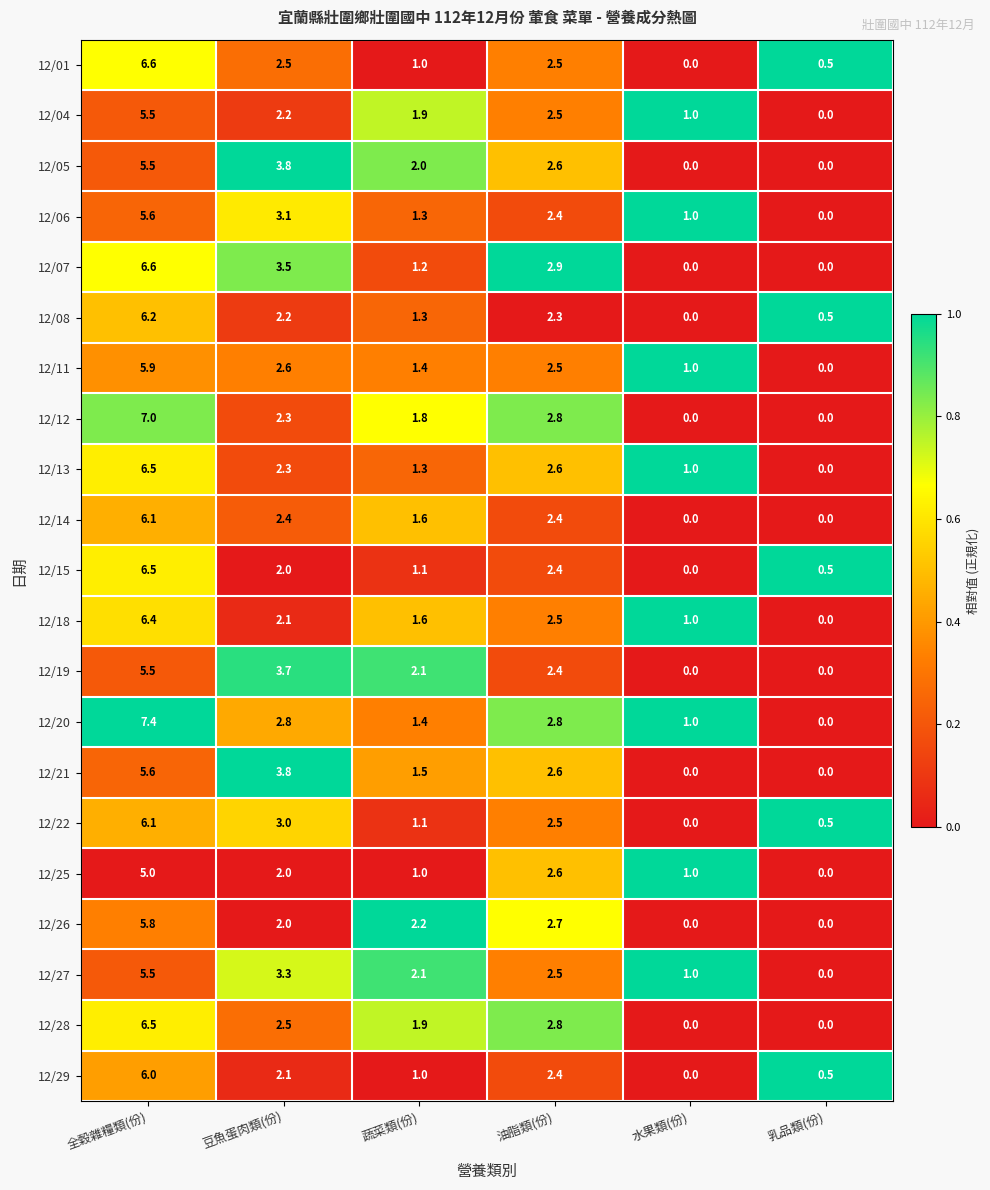

Between 全穀雜糧類(份) and 豆魚蛋肉類(份), which series saw the biggest shift?

12/12